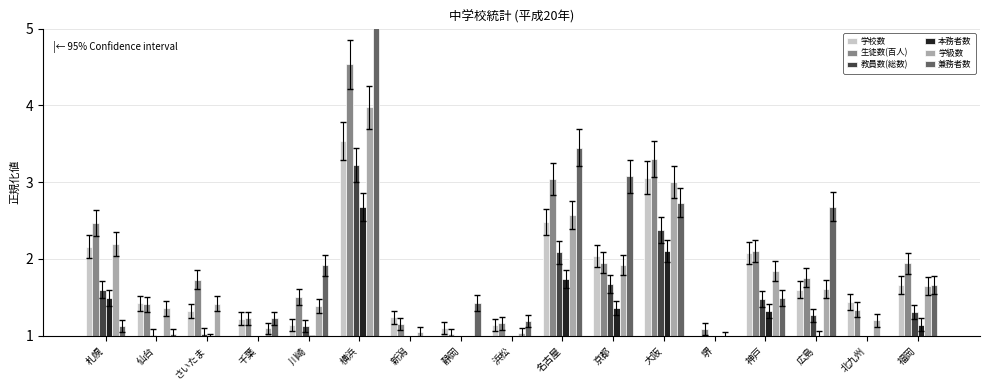

What is the total value across all series at 浜松?

6.0